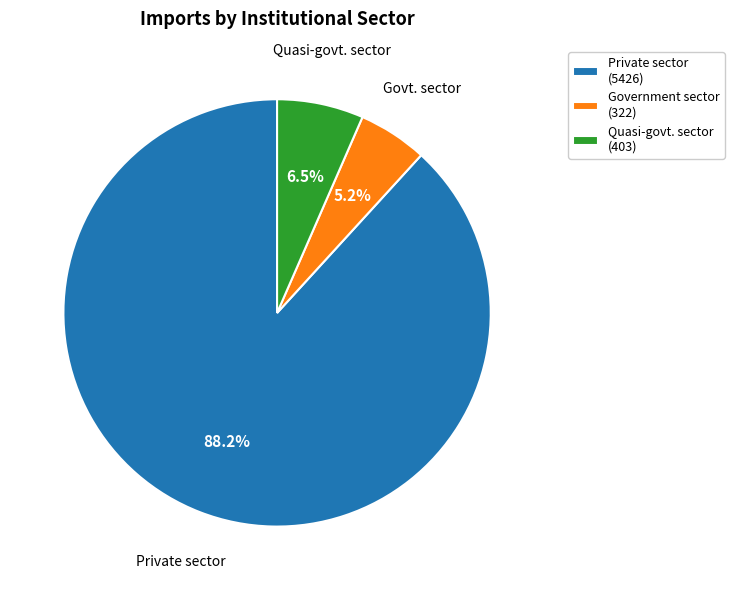

What is the largest slice in the pie chart?

Private sector (5426)